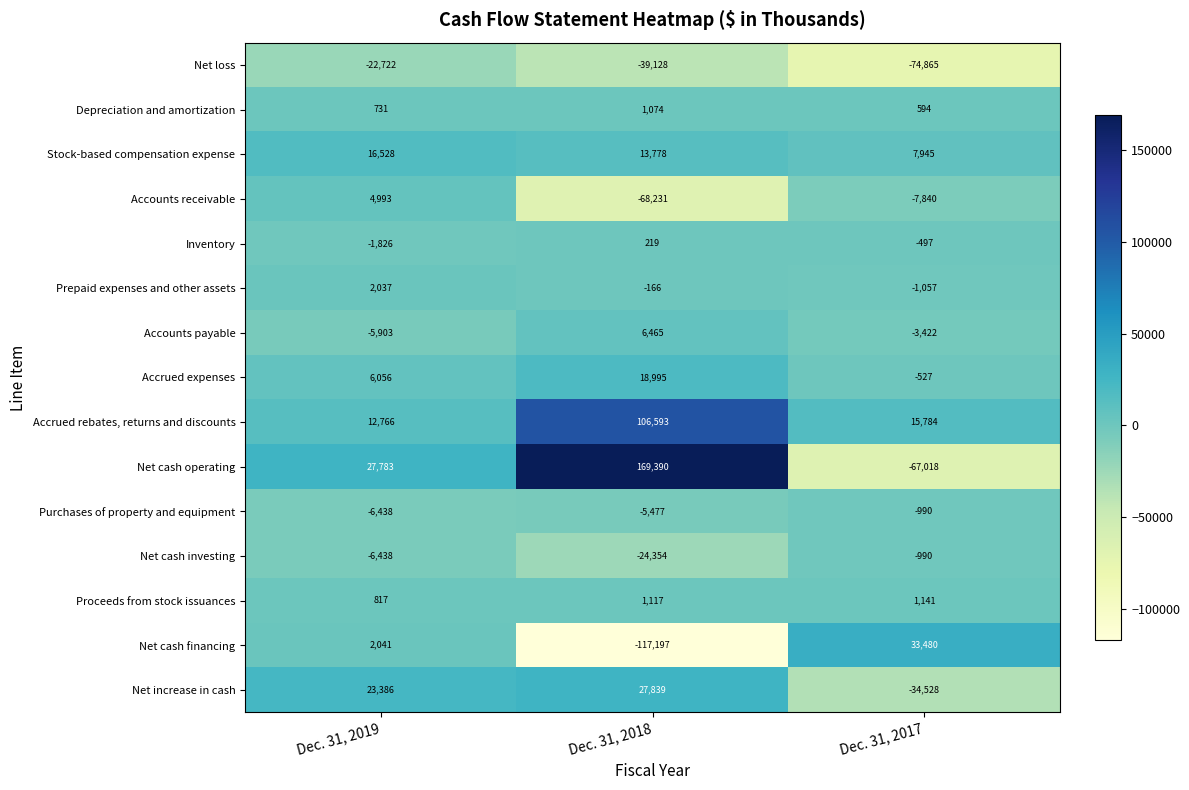

What is the smallest value displayed?

-117197